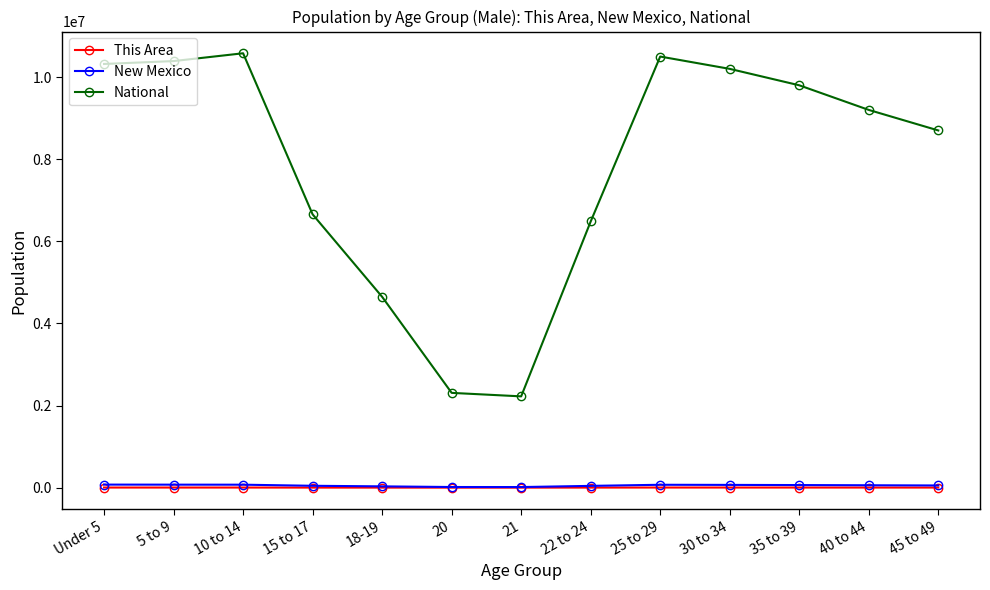

Between Under 5 and 40 to 44, which series saw the biggest shift?

National